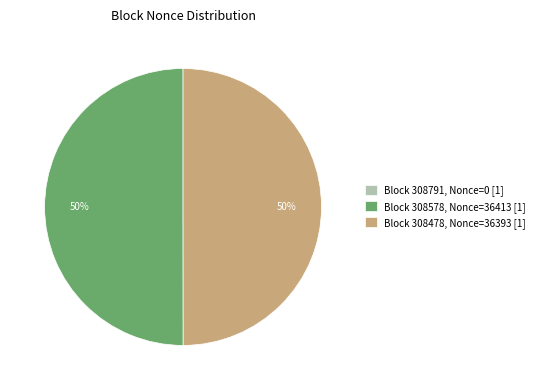

Is it true that Block 308578, Nonce=36413 [1] is 61% of the pie?

False